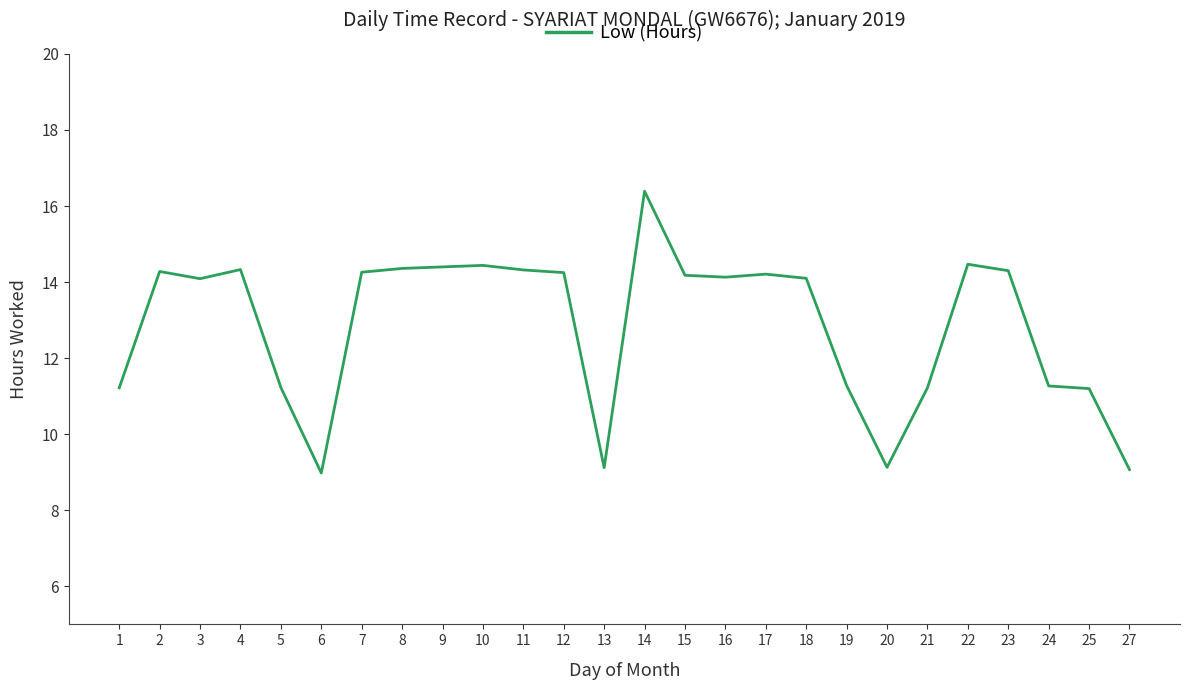

What is the difference between the maximum and minimum values?

7.4